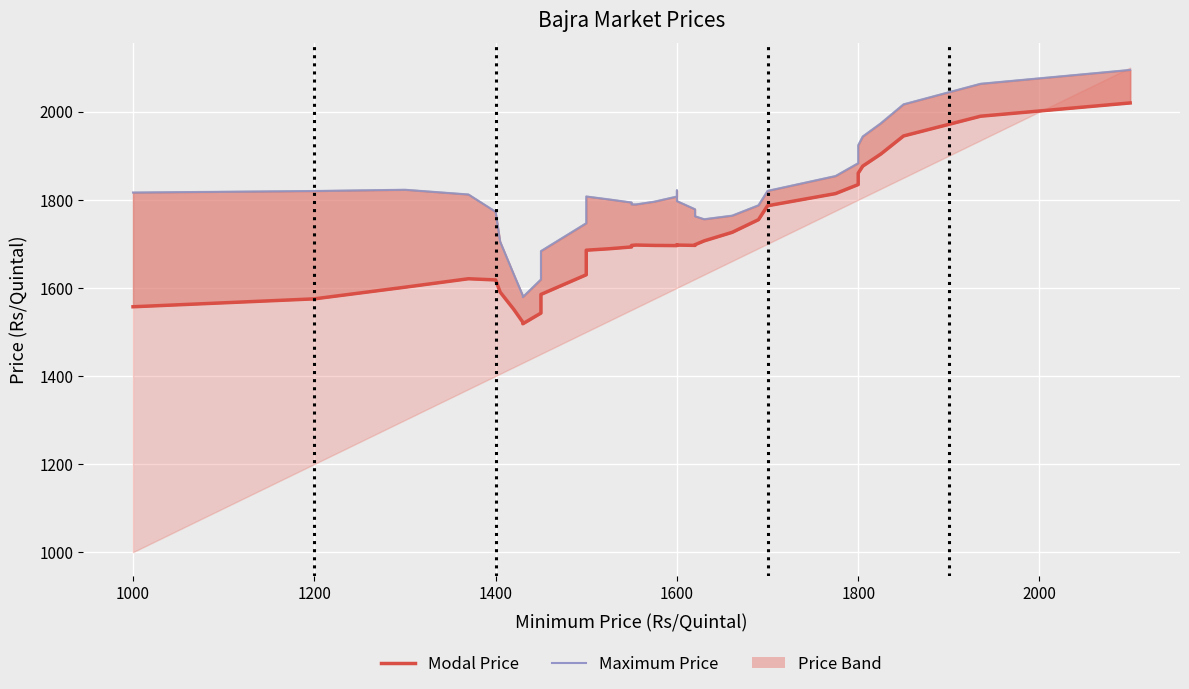

What is the value of the Modal Price point at the 34th from the left?

1848.8